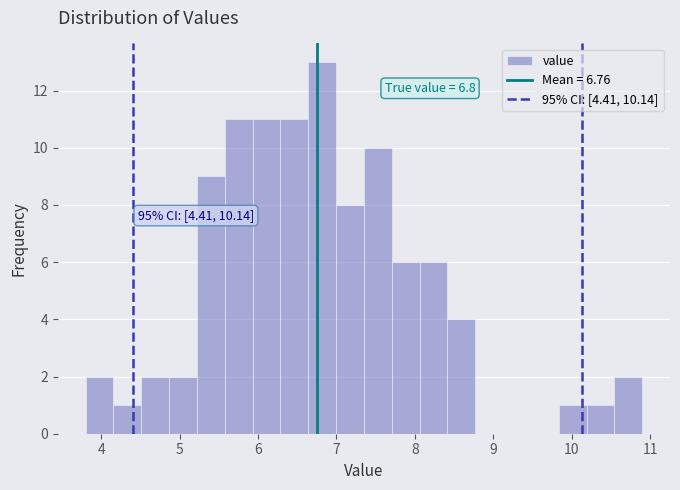

Read against the x-axis, roughly where is the centre of the tallest bar?

6.8